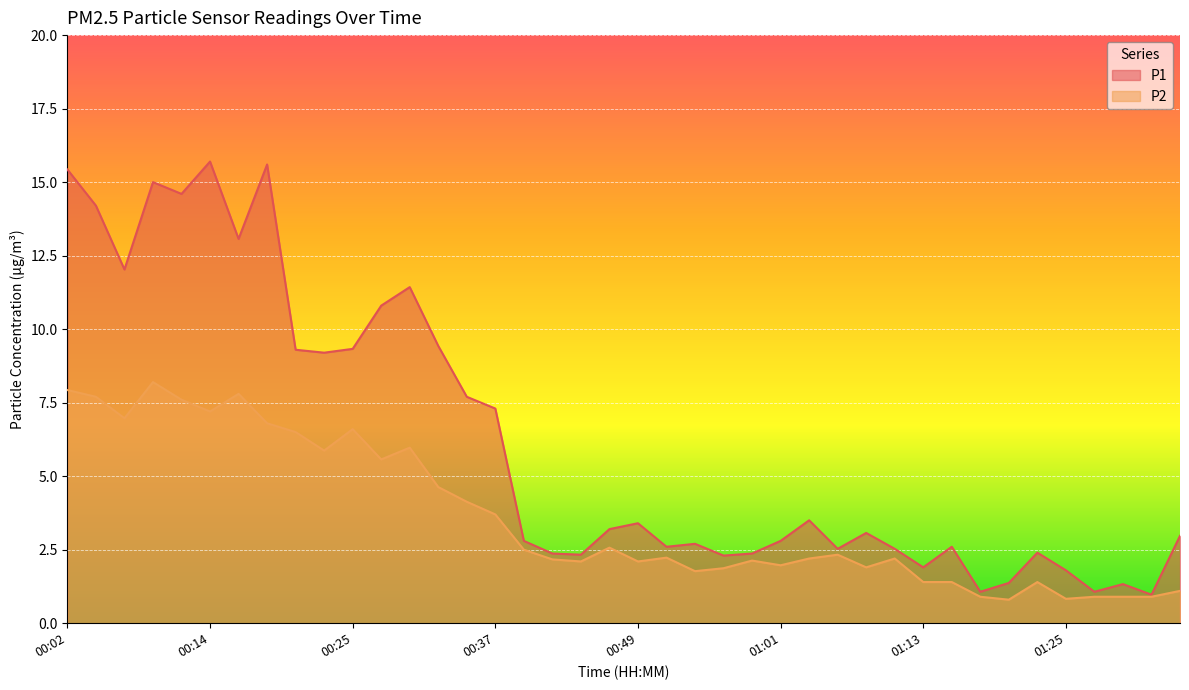

Is it true that P2 equals 0.2 at 01:20?

False